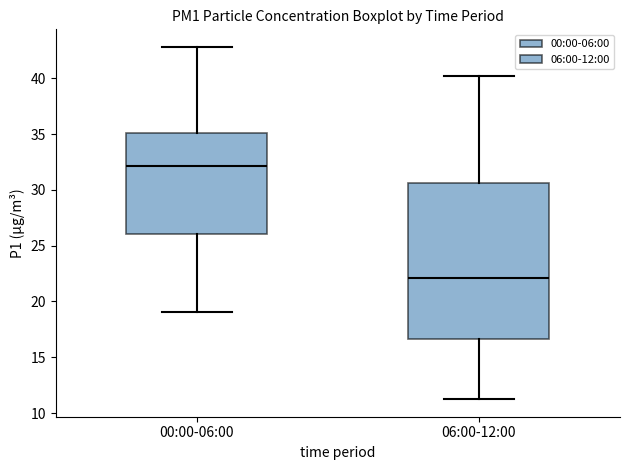

Which box has the lowest median line?

06:00-12:00